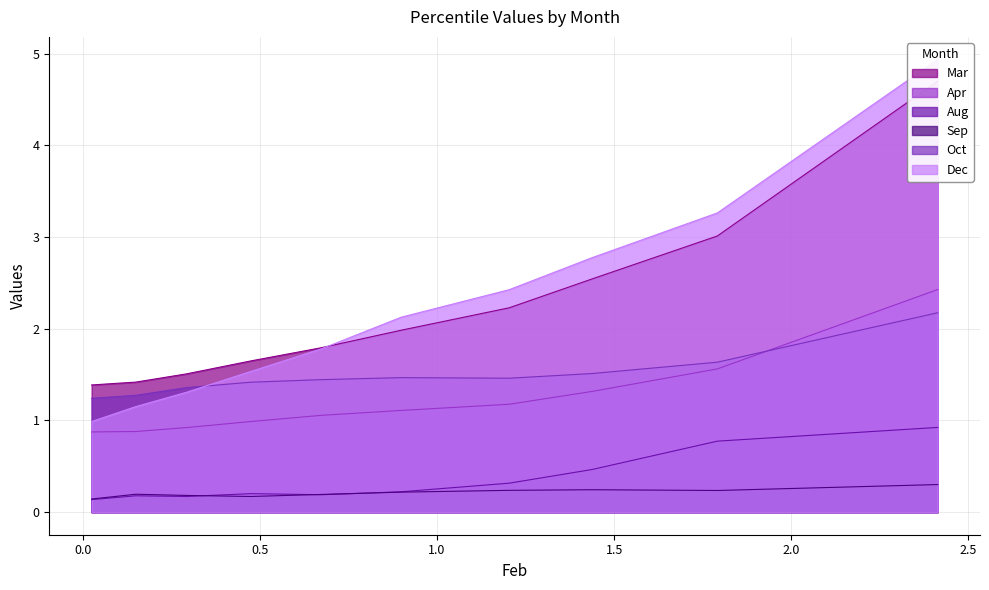

What is the greatest value displayed?

4.9